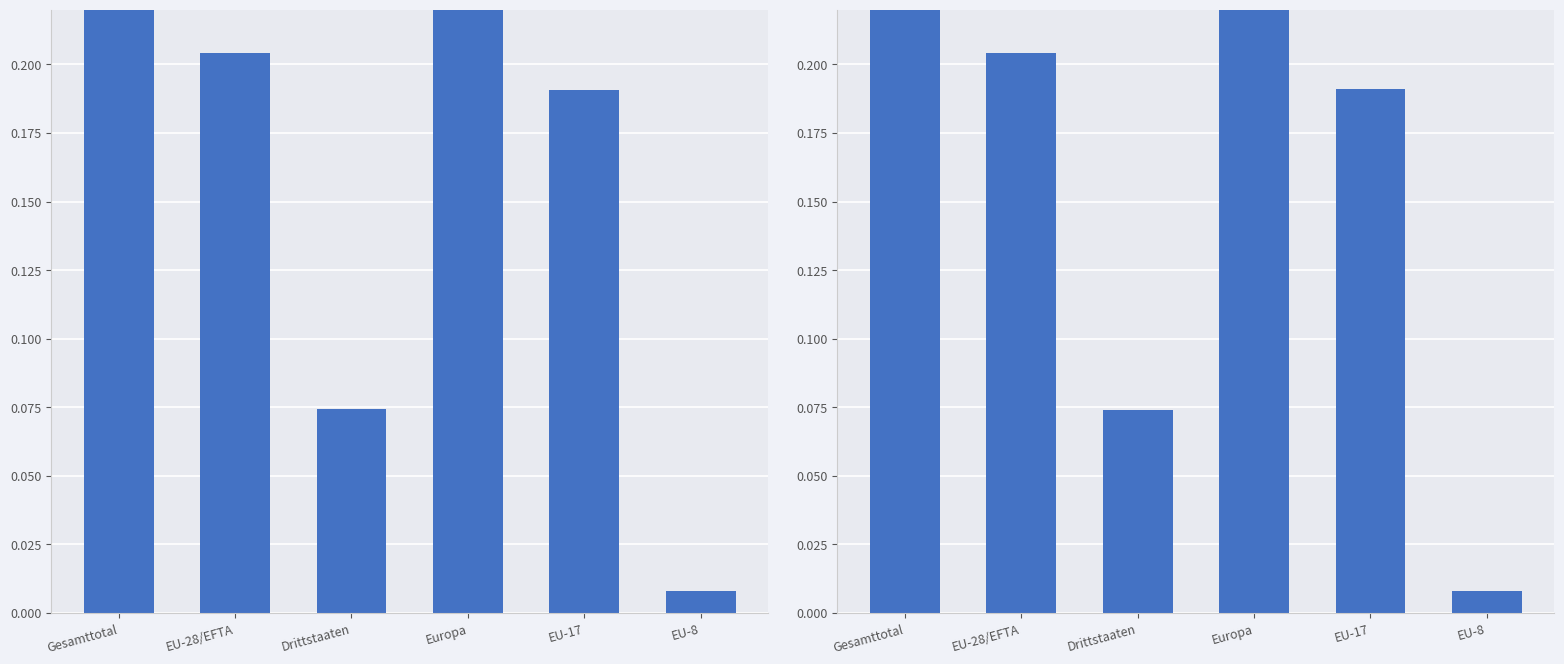

Reading left to right, list all the values displayed in this chart.

Bestand Ende Monat: Gesamttotal=0.3	EU-28/EFTA=0.2	Drittstaaten=0.1	Europa=0.2	EU-17=0.2	EU-8=0.0
Bestand Ende Monat Vorjahr: Gesamttotal=0.3	EU-28/EFTA=0.2	Drittstaaten=0.1	Europa=0.2	EU-17=0.2	EU-8=0.0